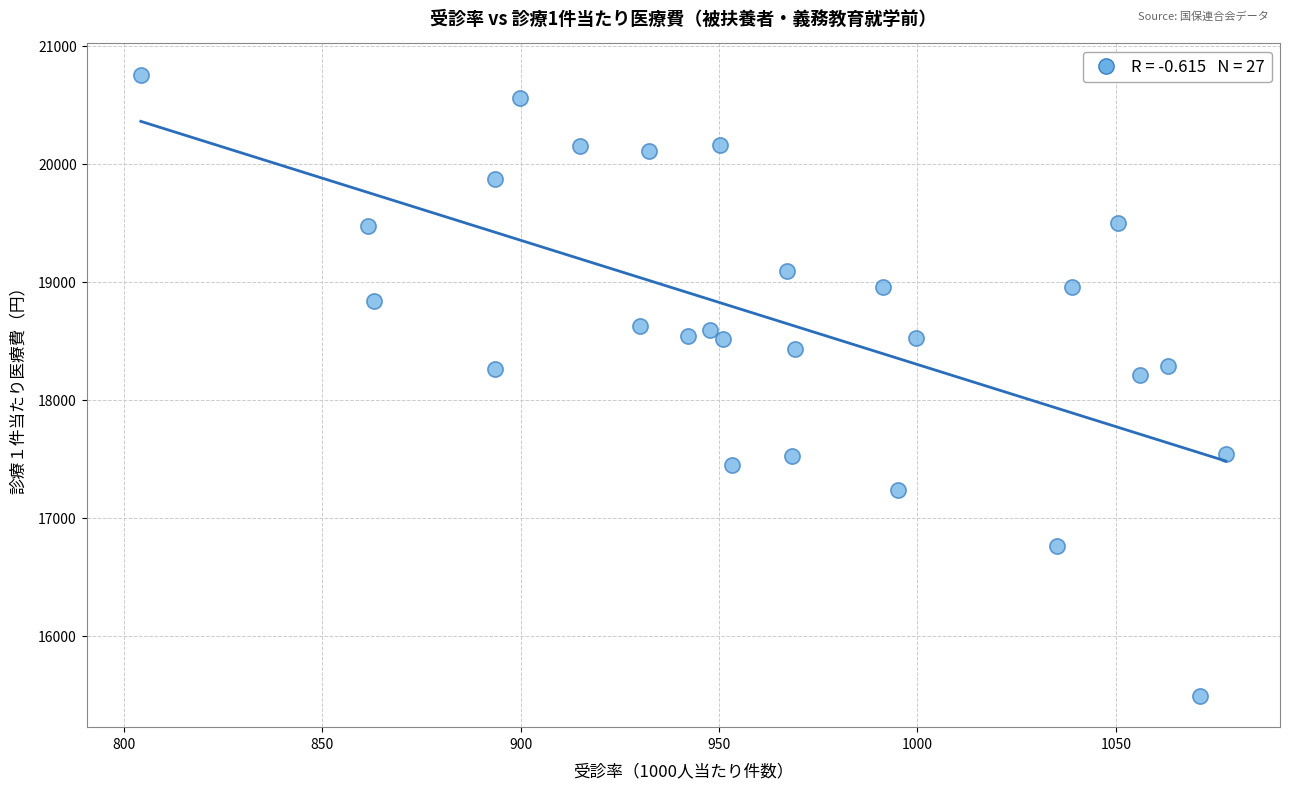

What is the range of X values (max minus min)?

273.5